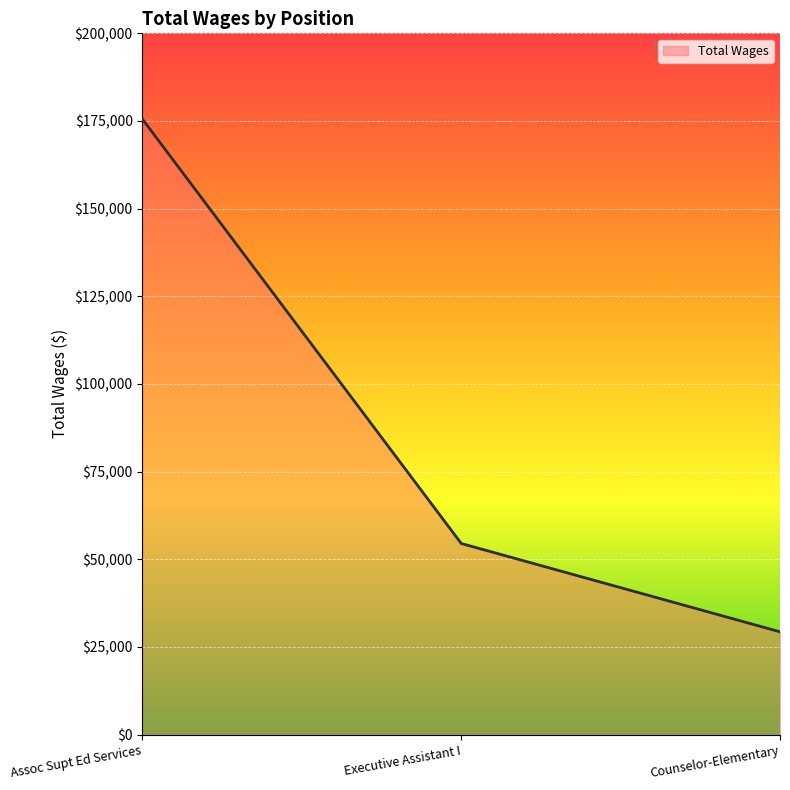

List the labels in order of value, largest first.

Assoc Supt Ed Services, Executive Assistant I, Counselor-Elementary